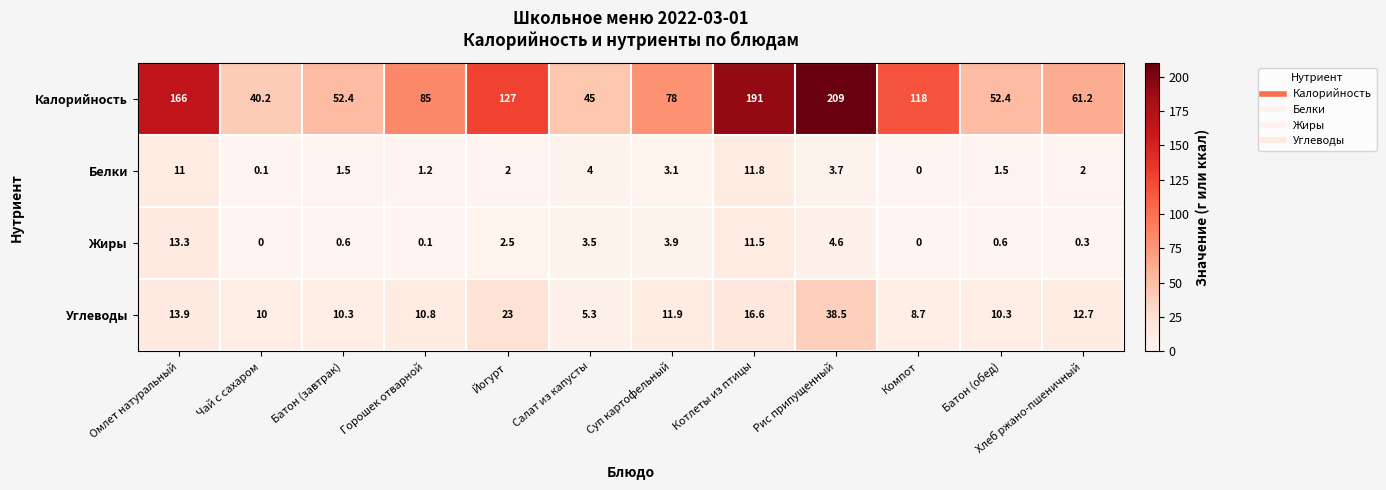

What is the difference between the maximum and minimum values in the Жиры series?

13.3